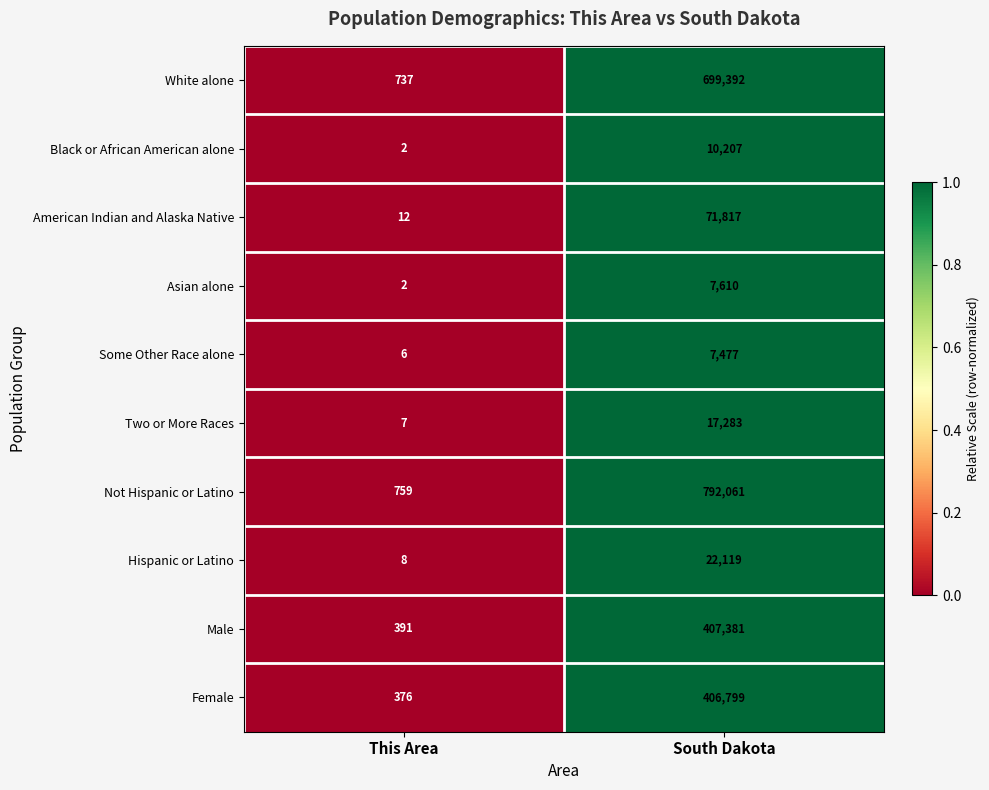

Which series has the largest range (max minus min)?

Not Hispanic or Latino